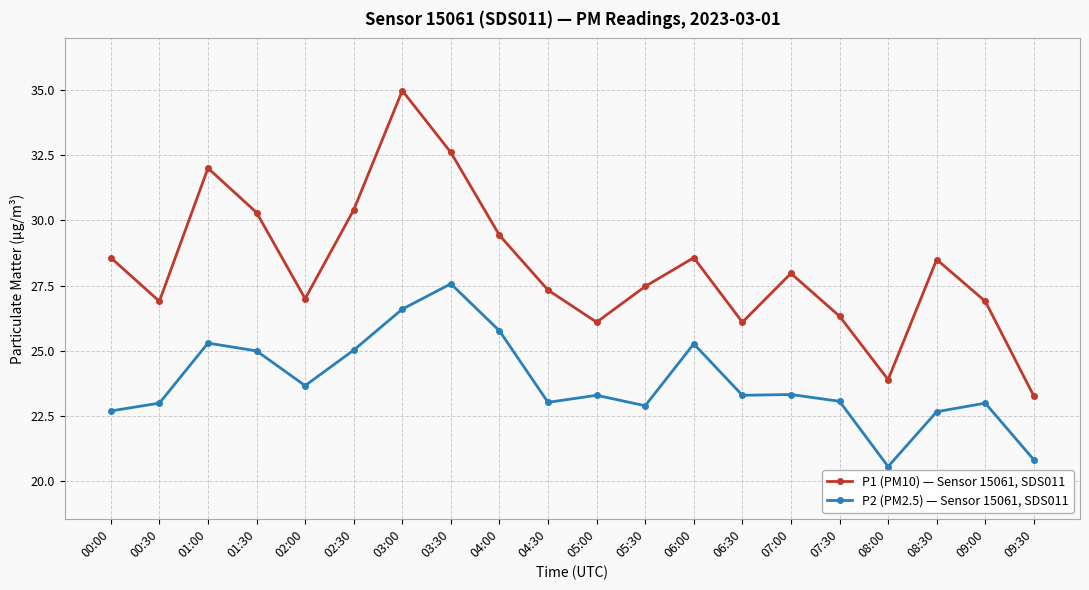

Which series has the largest total across all categories?

P1 (PM10) — Sensor 15061, SDS011